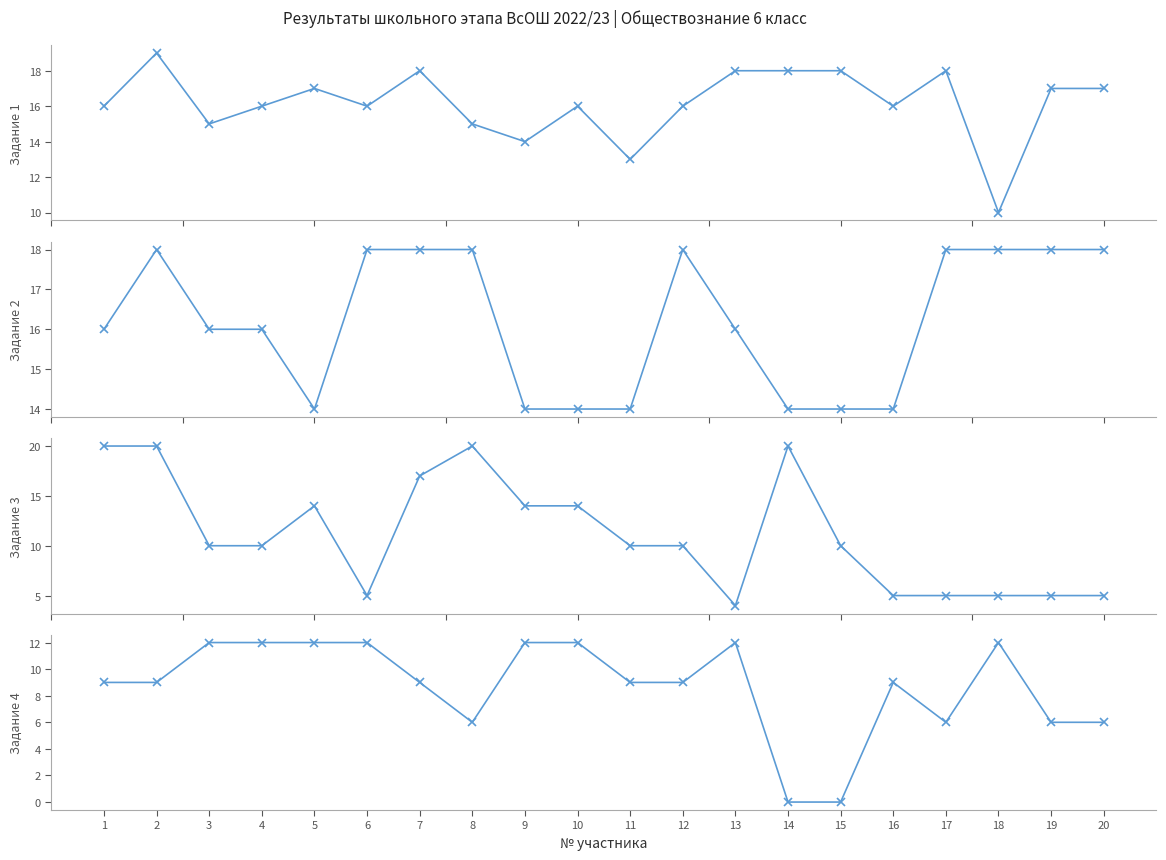

Is it true that Задание 2 equals 14 at 10?

True